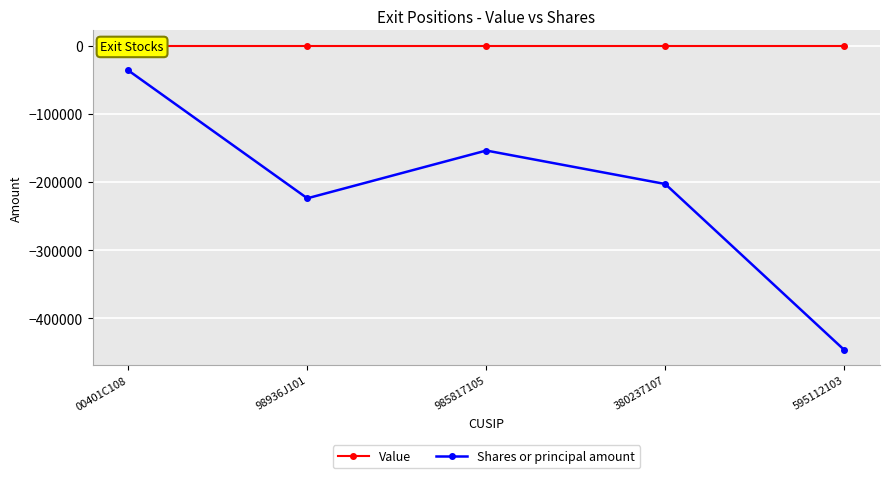

True or false: Value and Shares or principal amount intersect in this chart.

False